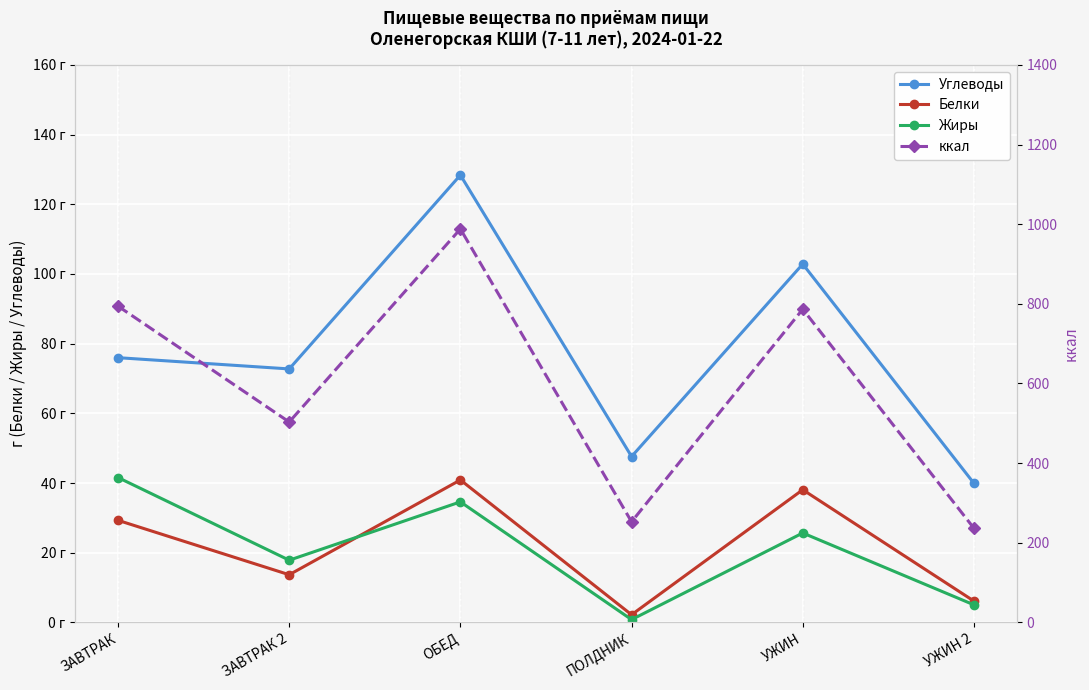

List the series in order of their peak value, highest first.

ккал, Углеводы, Жиры, Белки